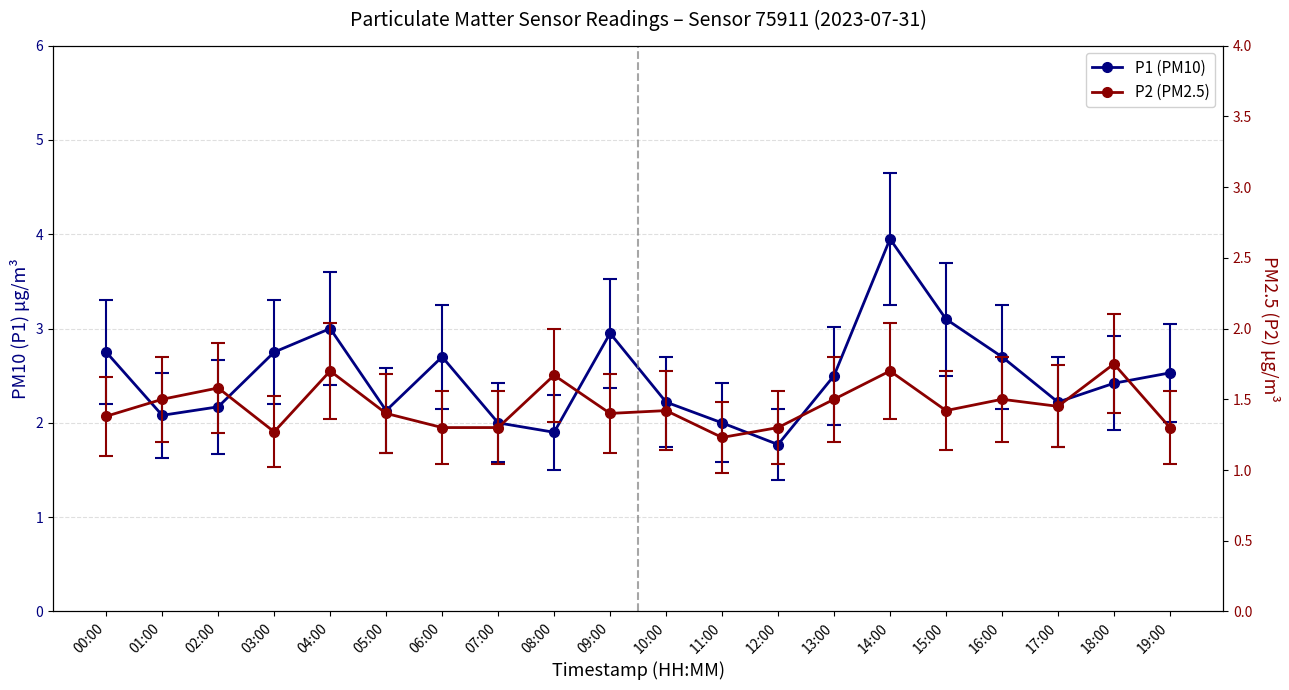

At which category is the sum across all series the highest?

14:00